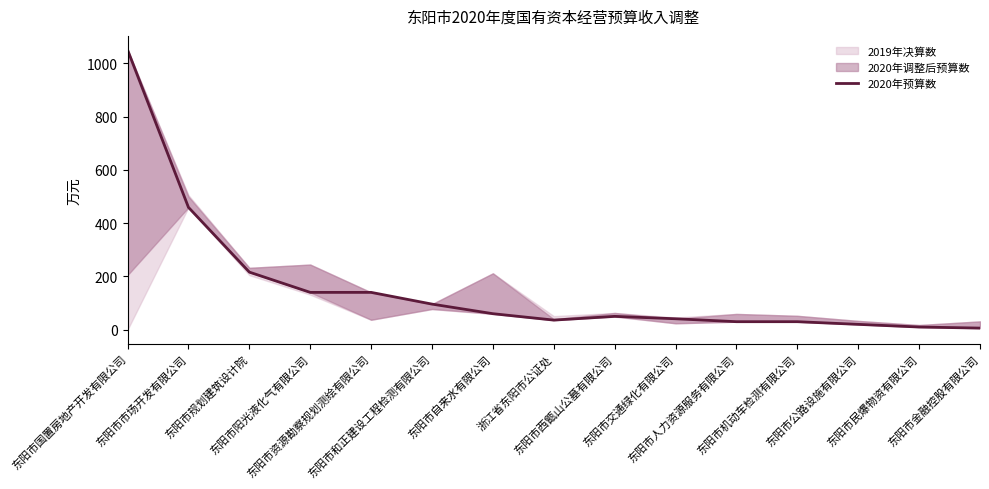

How many lines are shown in the chart?

1